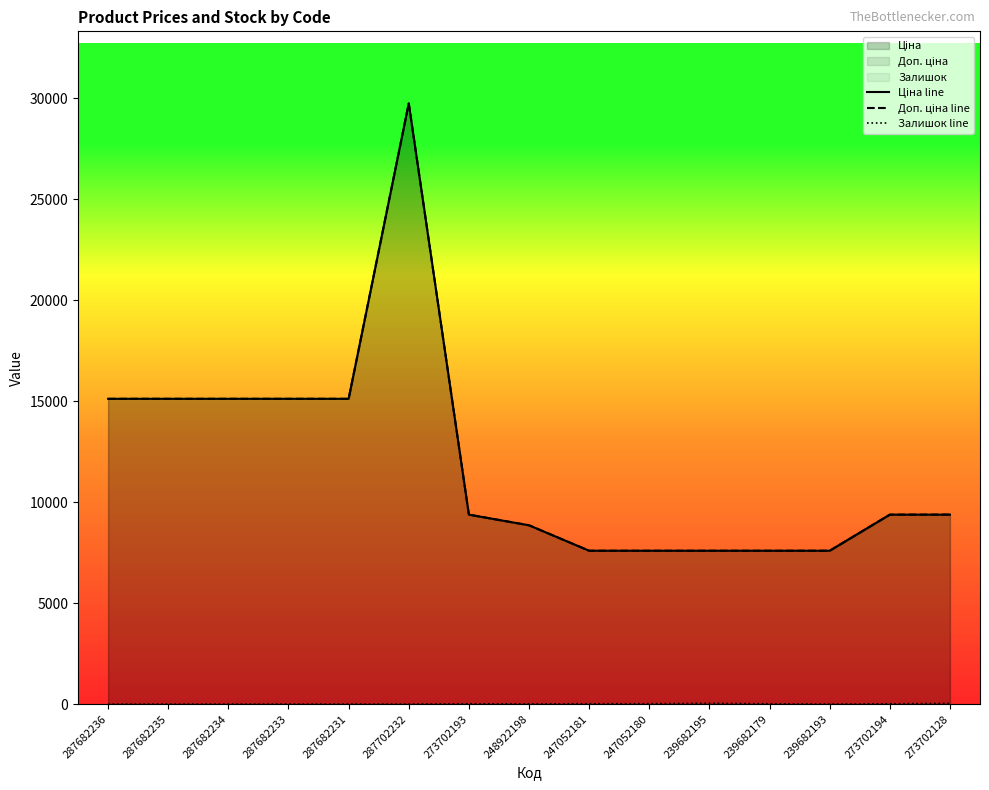

True or false: Ціна line has a value of 7758.0 at 287682231.

False